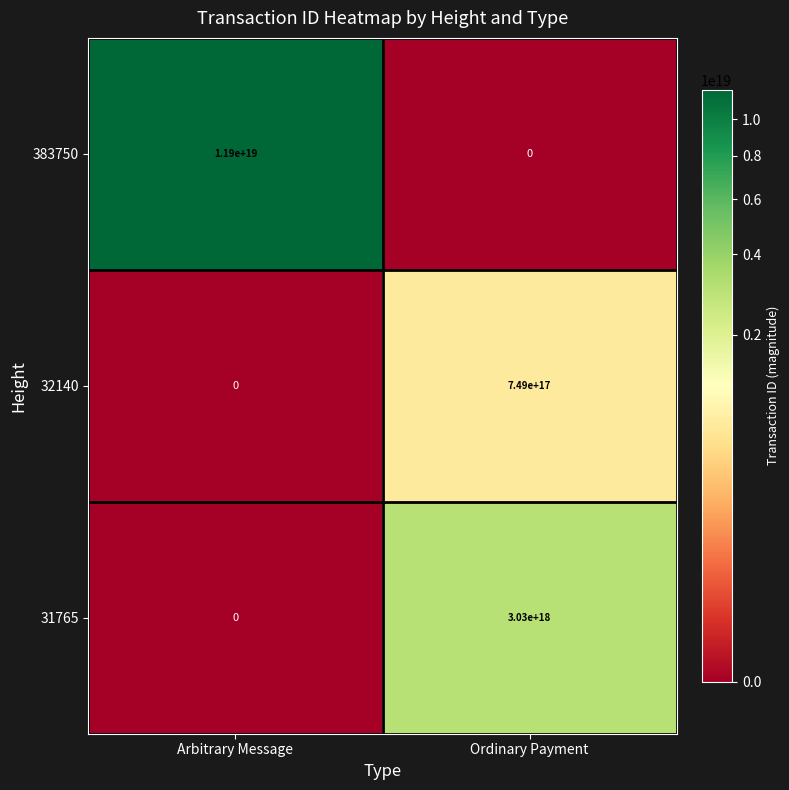

Which series has the largest total across all categories?

383750